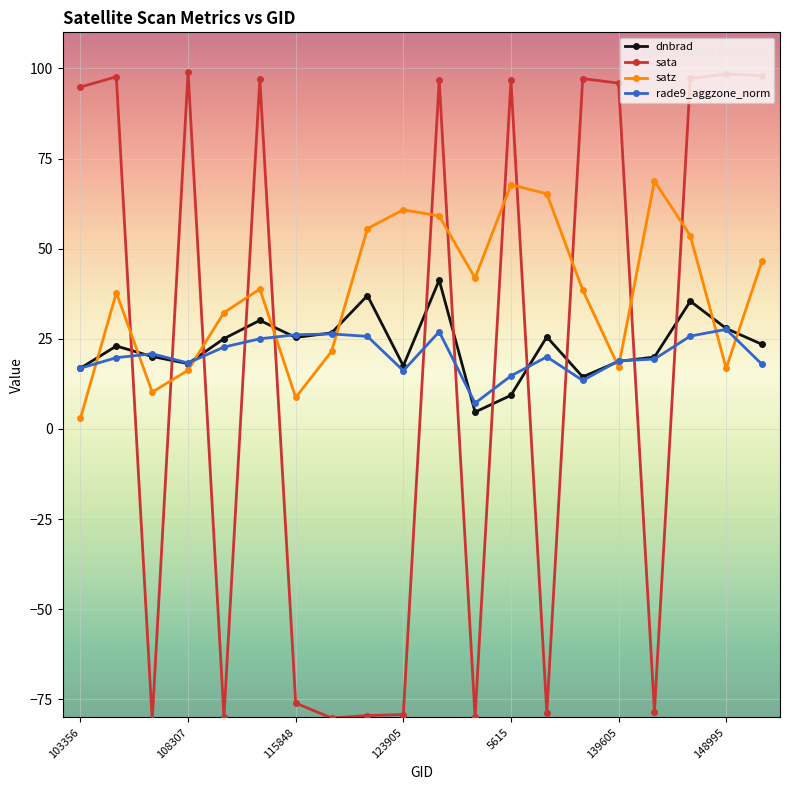

At how many categories does at least one series exceed 80?

11